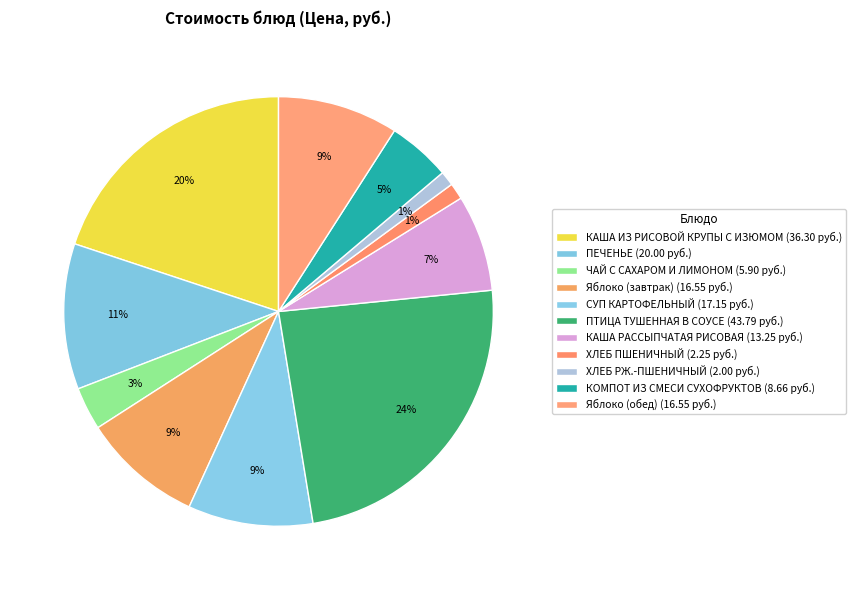

How many slices are in this pie chart?

11